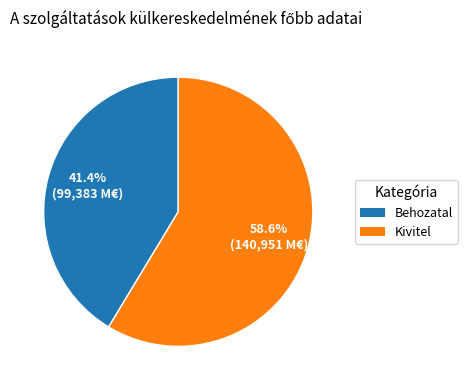

How many slices are in this pie chart?

2